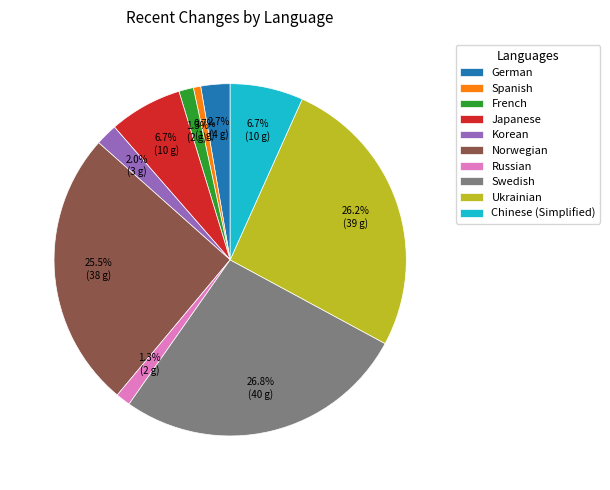

Is there a majority slice in this chart?

No